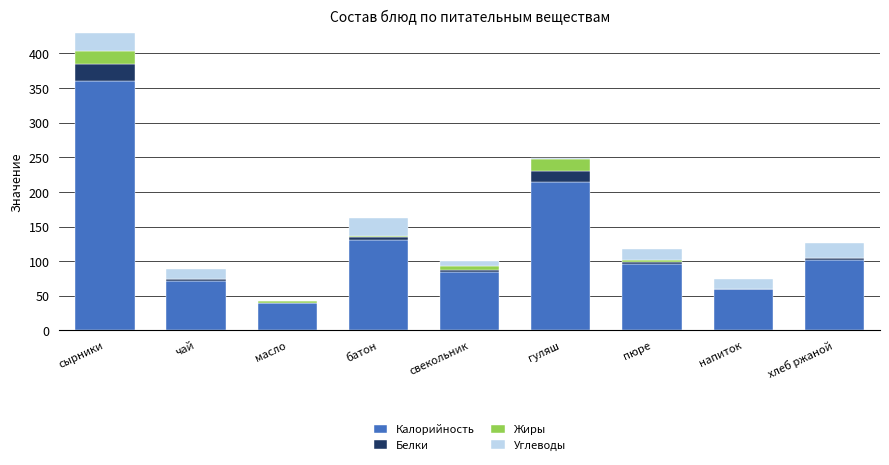

Where is Калорийность nearest to the value 199?

гуляш